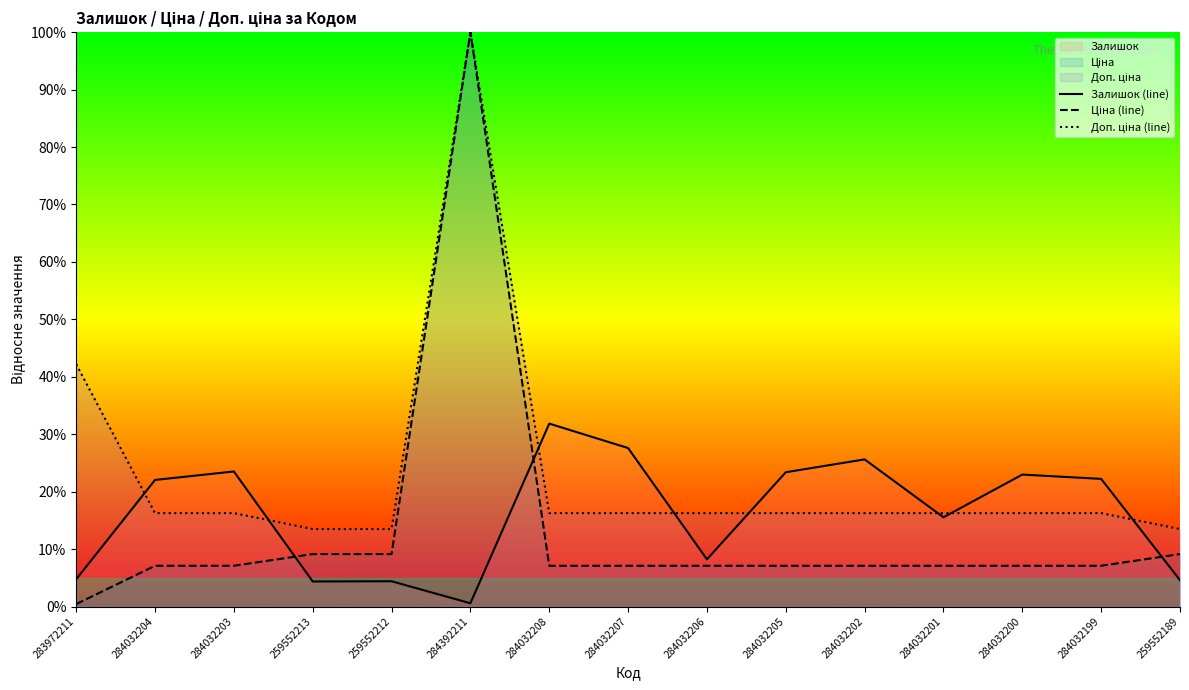

Between 284032204 and 284032203, which series saw the biggest shift?

Залишок (line)